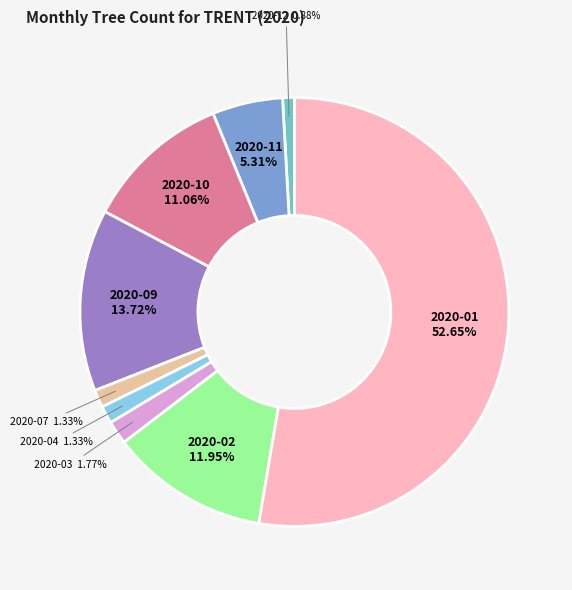

The 2020-02 slice represents 12% of the pie. True or false?

True